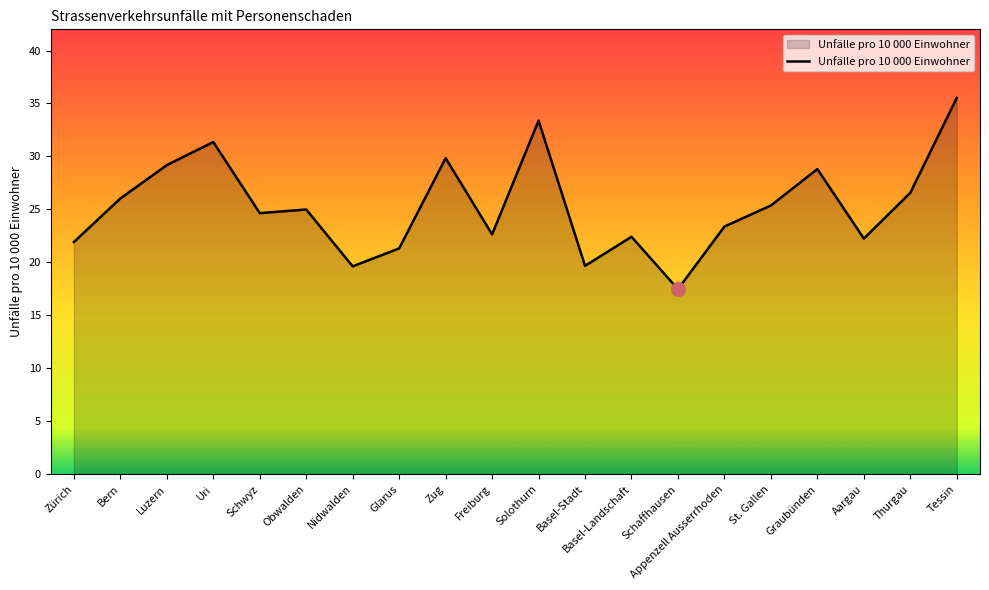

At which label is the value closest to 26?

Bern